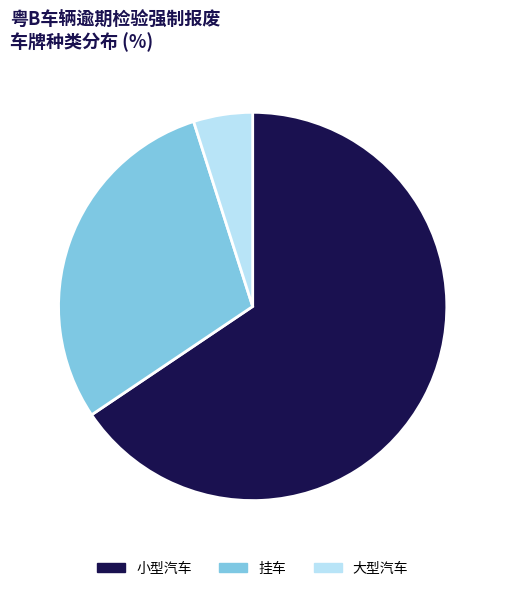

What is the majority slice?

小型汽车